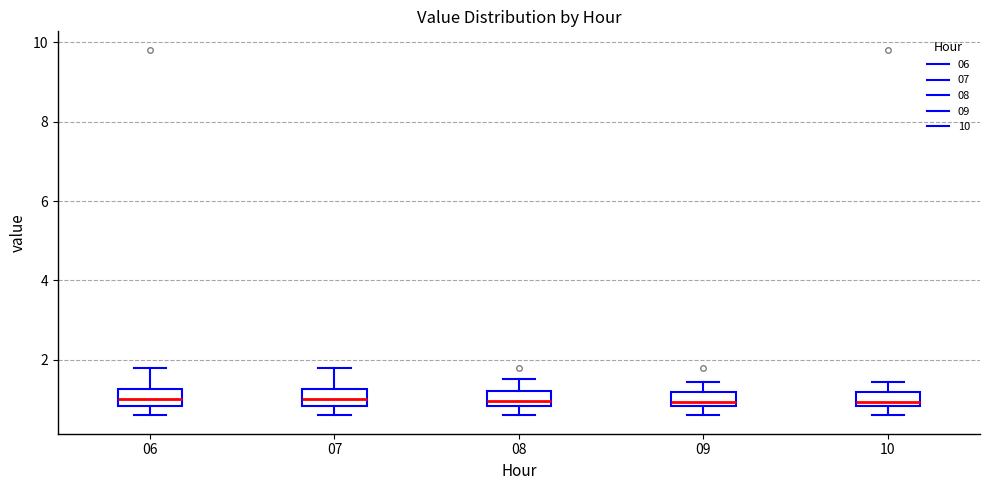

Where does the upper whisker of the box at x = 10 end on the y-axis? The values are not printed on the chart, so give them approximately, as read against the axis.

1.4